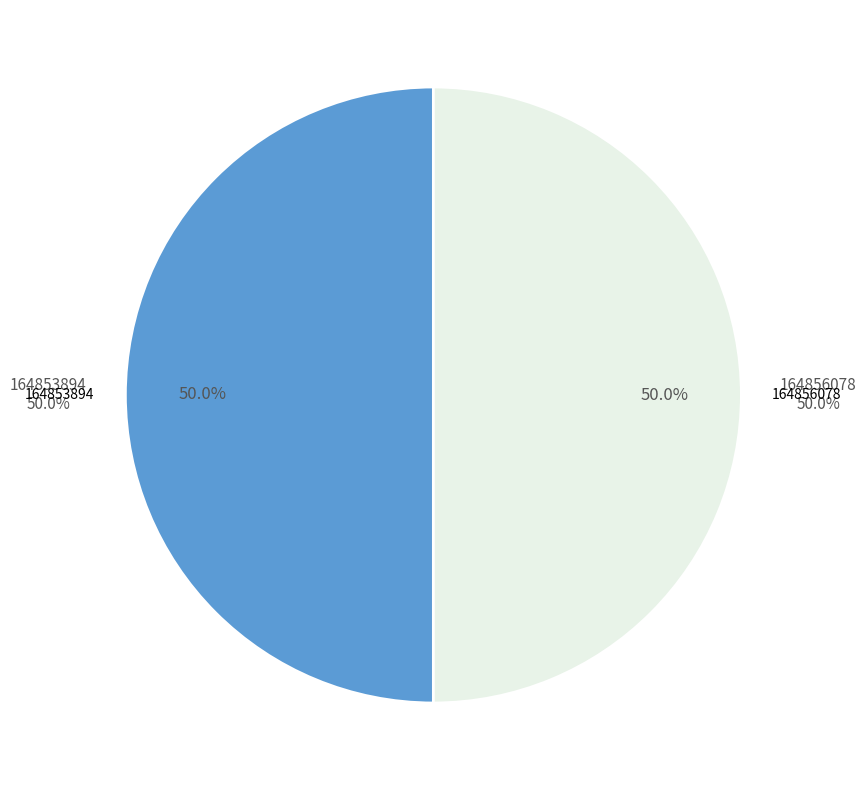

How many segments does this pie chart have?

2